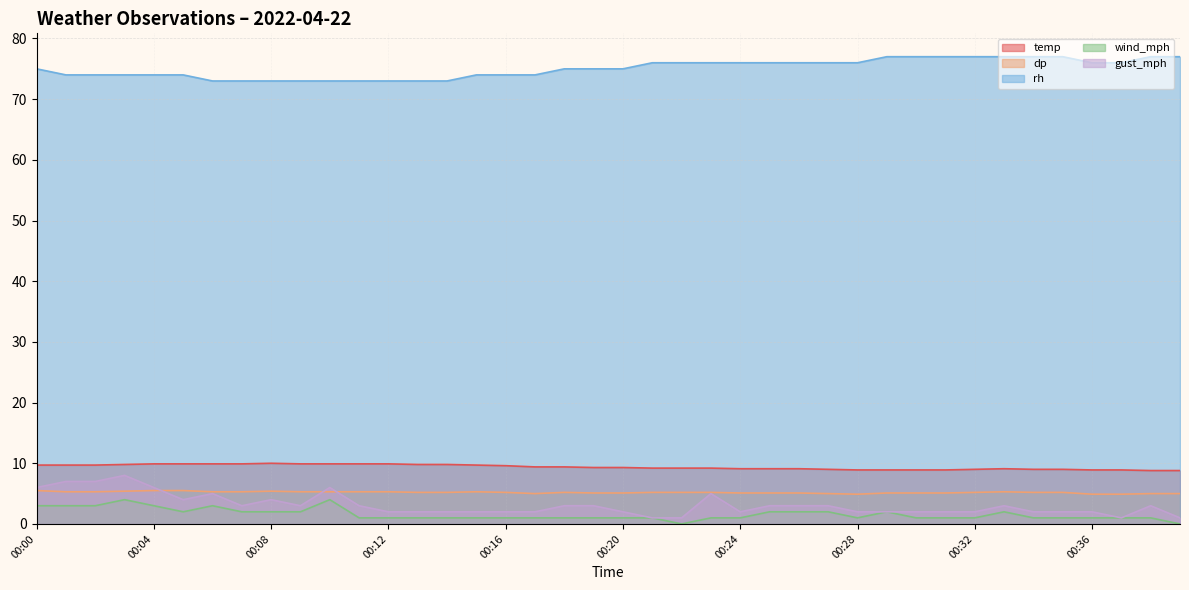

At which category does dp reach its first local peak?

00:08